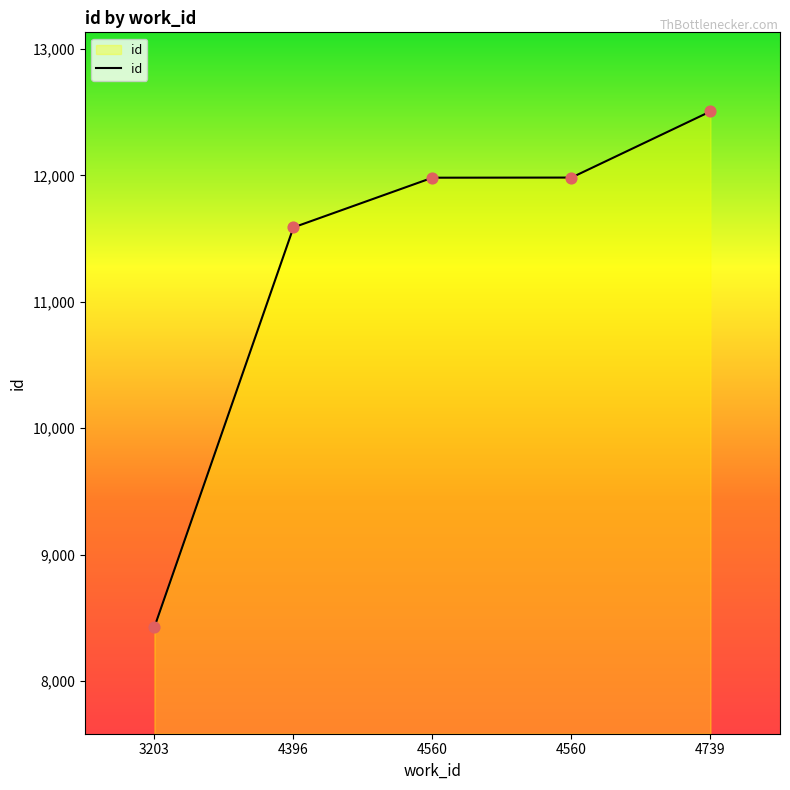

How many lines are shown in the chart?

1